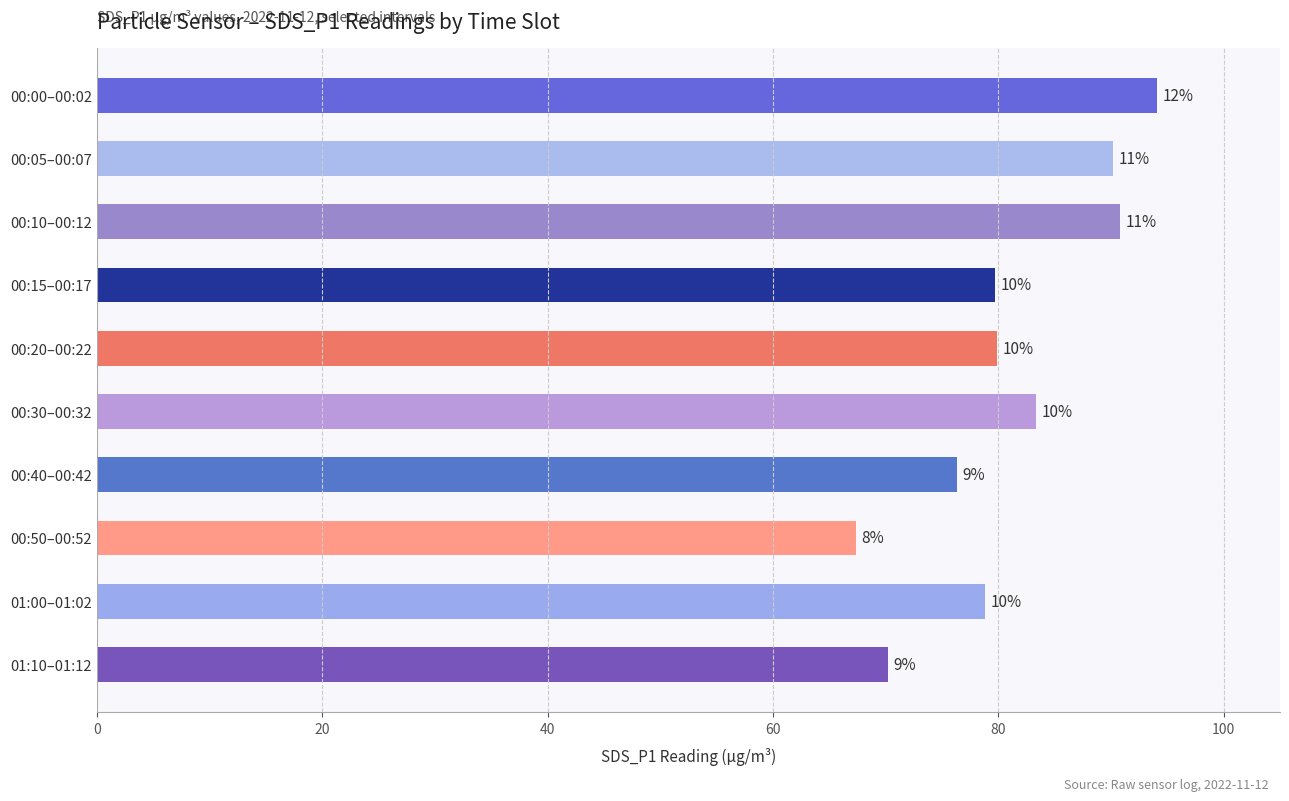

How many bars are there in total?

10